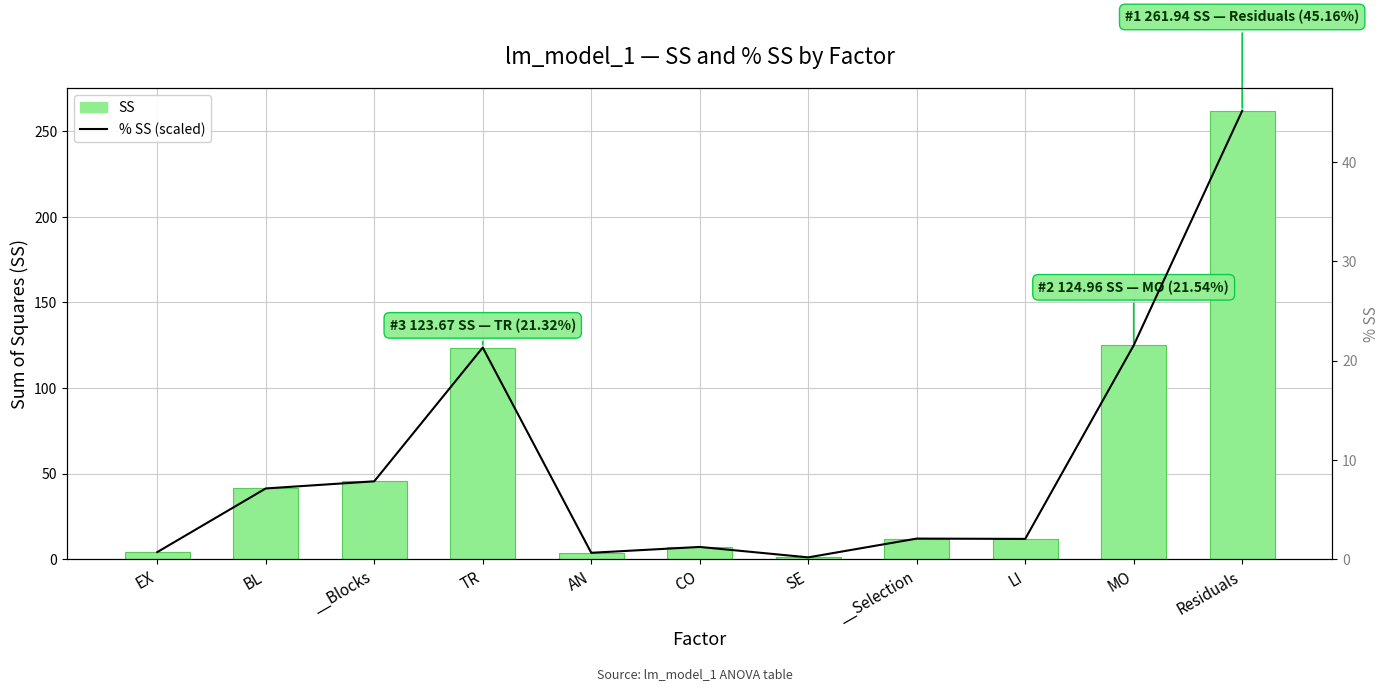

At how many categories does at least one series exceed 140?

1